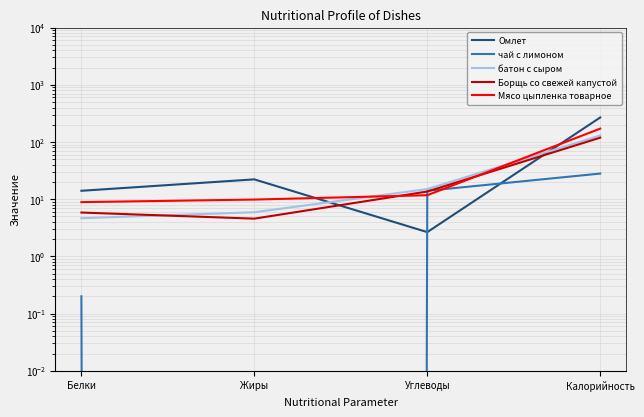

Reading right to left, extract all data points from this chart.

Омлет: Калорийность=267.9	Углеводы=2.6	Жиры=22.2	Белки=14.0
чай с лимоном: Калорийность=28.0	Углеводы=14.0	Жиры=0.0	Белки=0.2
батон с сыром: Калорийность=129.8	Углеводы=15.0	Жиры=5.9	Белки=4.6
Борщь со свежей капустой: Калорийность=118.8	Углеводы=13.6	Жиры=4.6	Белки=5.8
Мясо цыпленка товарное: Калорийность=171.0	Углеводы=11.7	Жиры=9.8	Белки=8.9